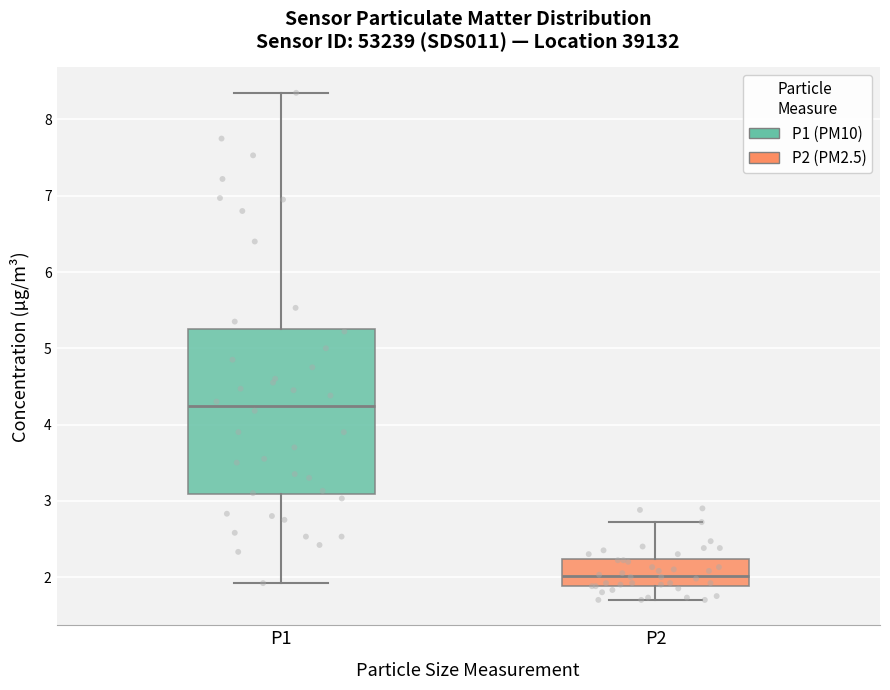

Where does the median line of the box for P1 sit on the y-axis? The values are not printed on the chart, so give them approximately, as read against the axis.

4.2